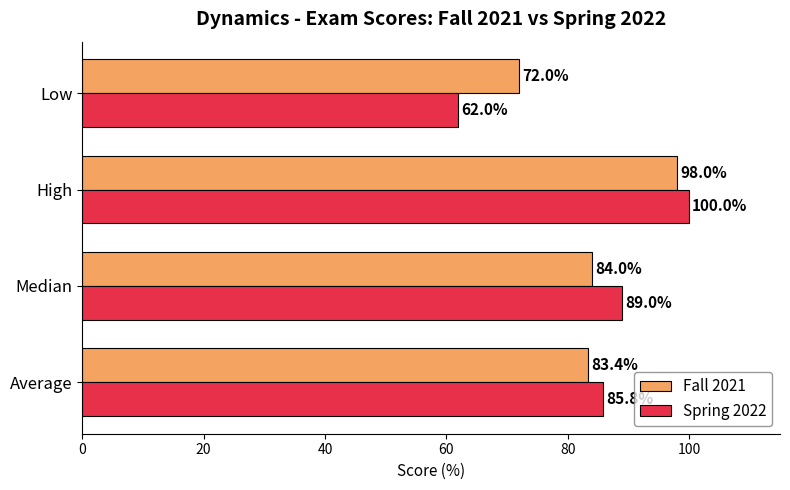

What is the difference between the maximum and minimum values in the Spring 2022 series?

38.0